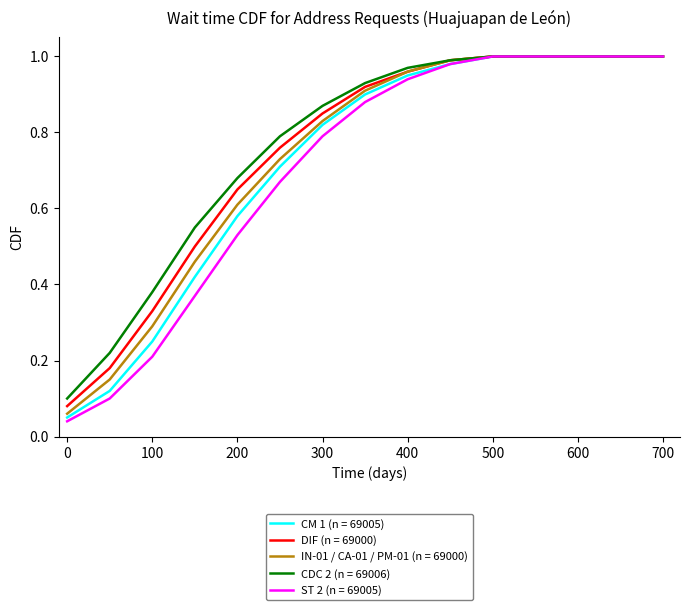

Which series has the widest spread of values?

ST 2 (n = 69005)